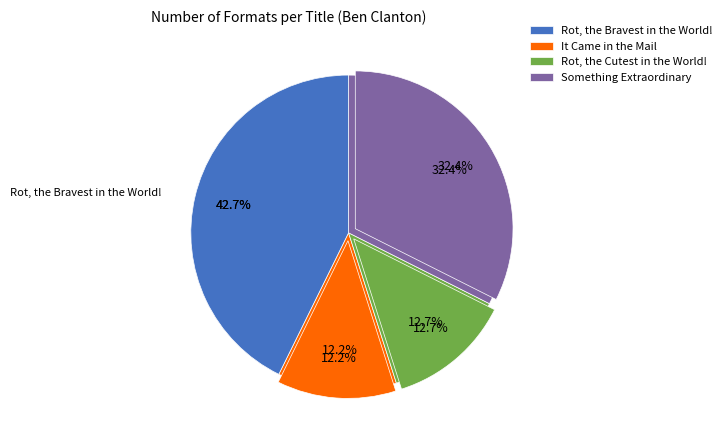

Which category has the biggest portion of the pie?

Rot, the Bravest in the World!